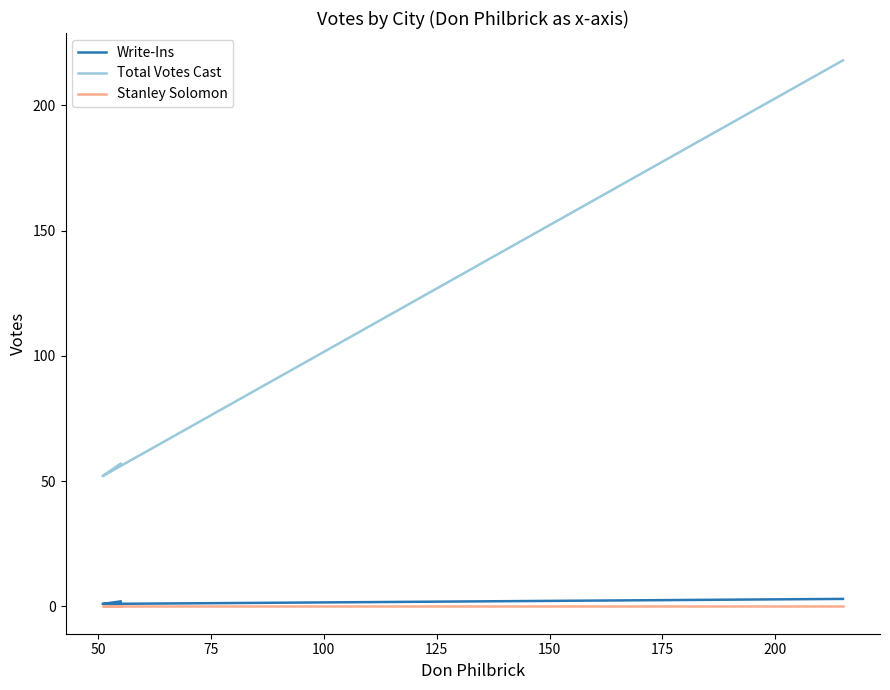

Rank the series at 75 from lowest to highest value.

Stanley Solomon, Write-Ins, Total Votes Cast